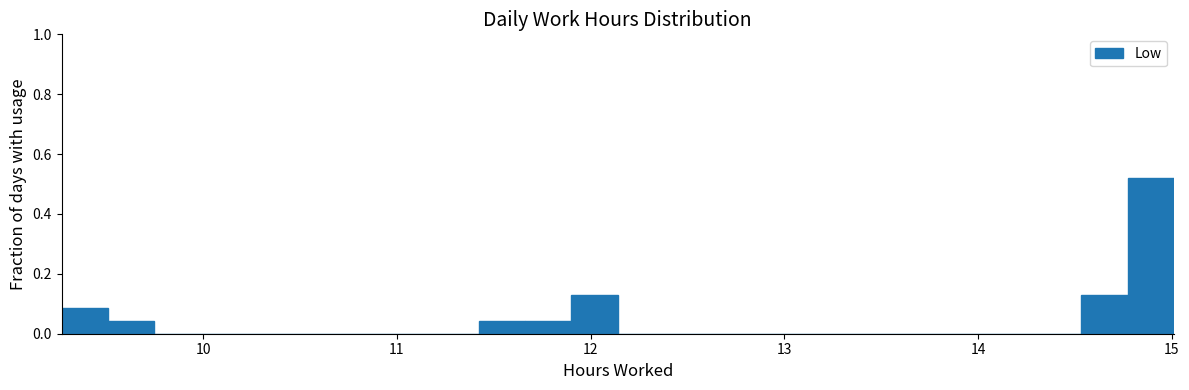

Read against the x-axis, roughly where is the centre of the tallest bar?

14.9